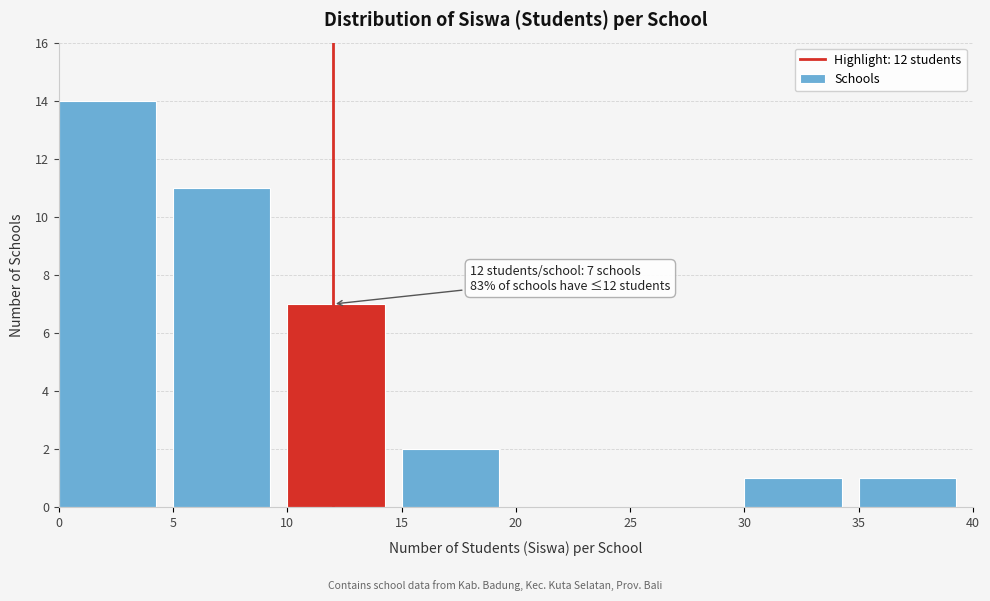

Over which range of the x-axis is the bar tallest?

0 to 5